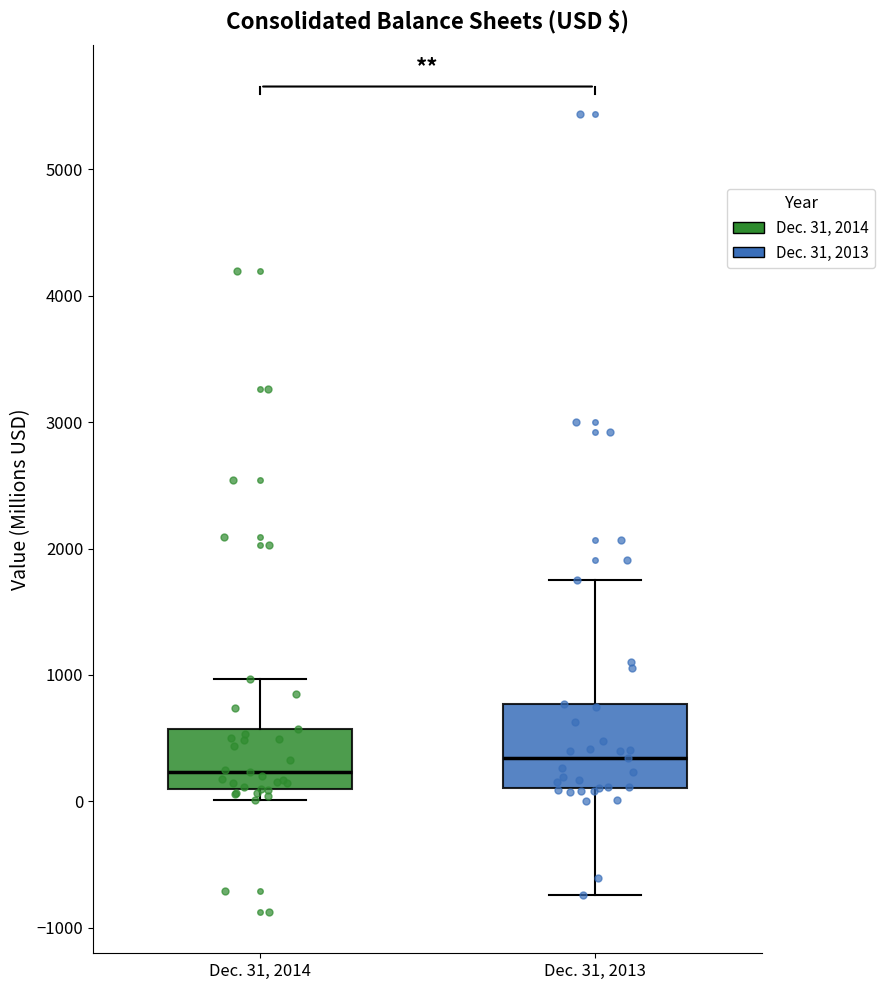

Which box is the tallest, from its lower edge to its upper edge?

Dec. 31, 2013